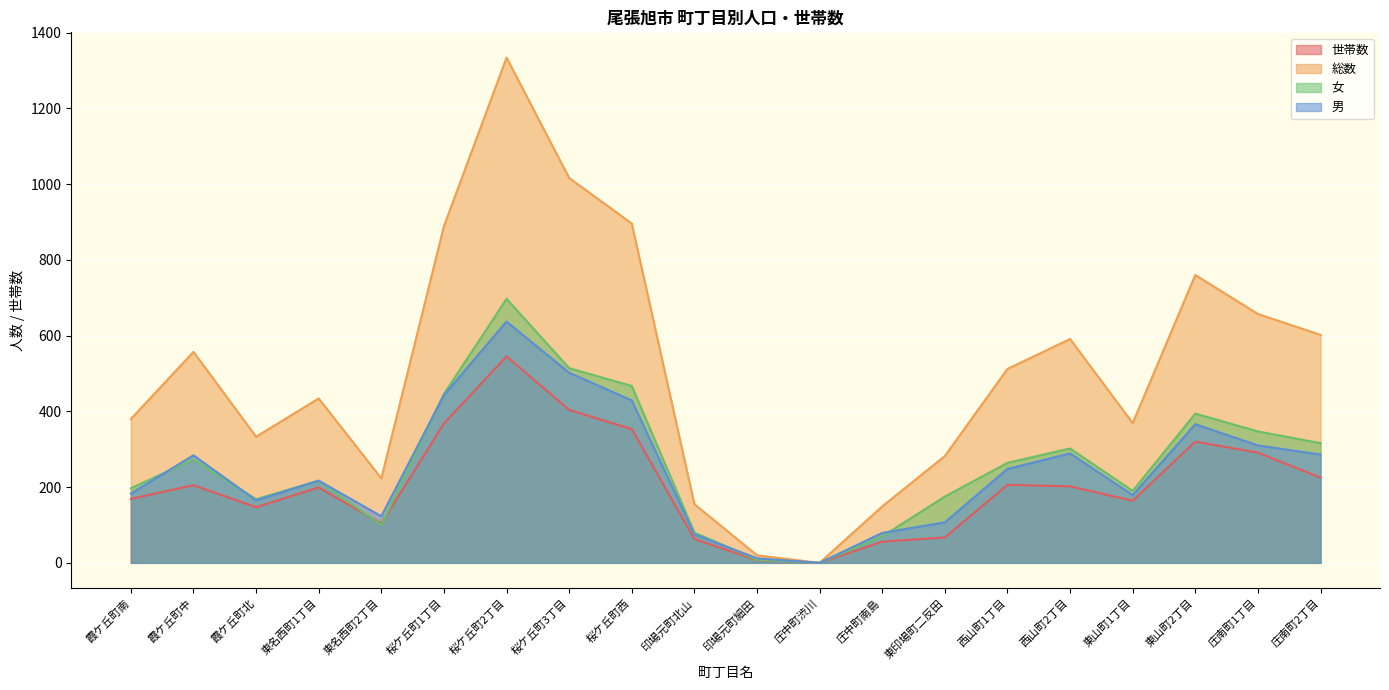

How many lines are shown in the chart?

4